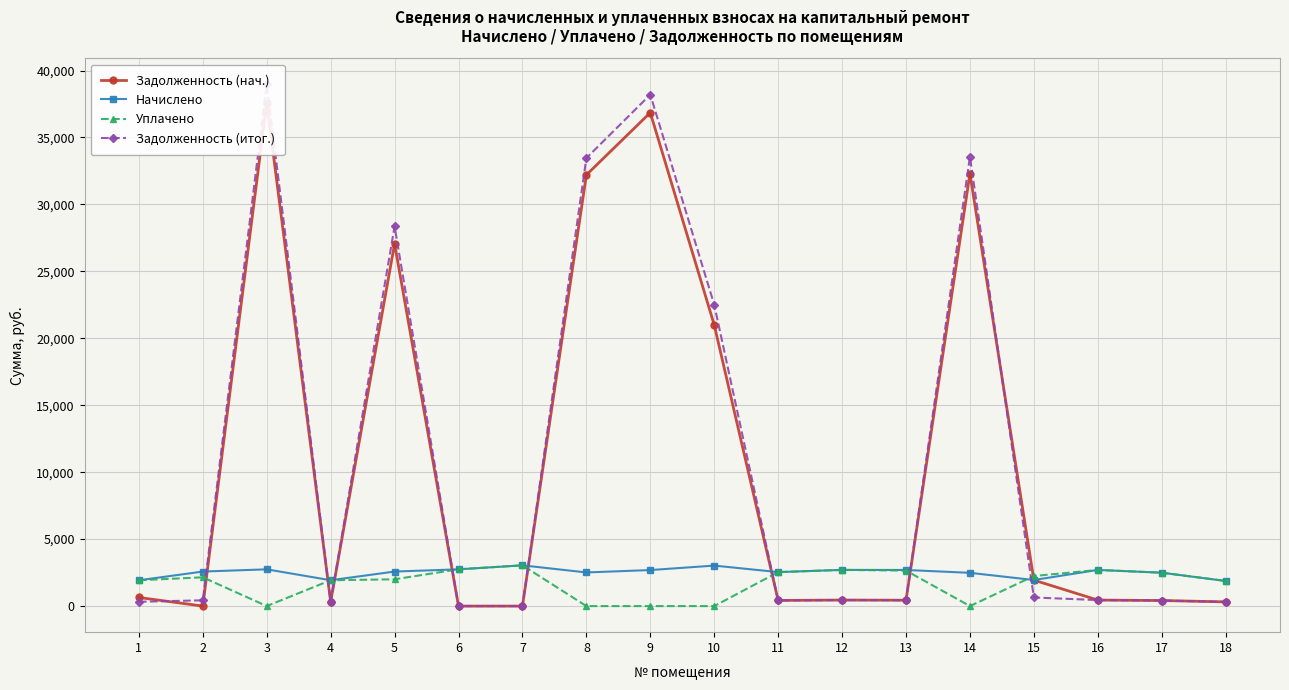

Which series has the largest total across all categories?

Задолженность (итог.)